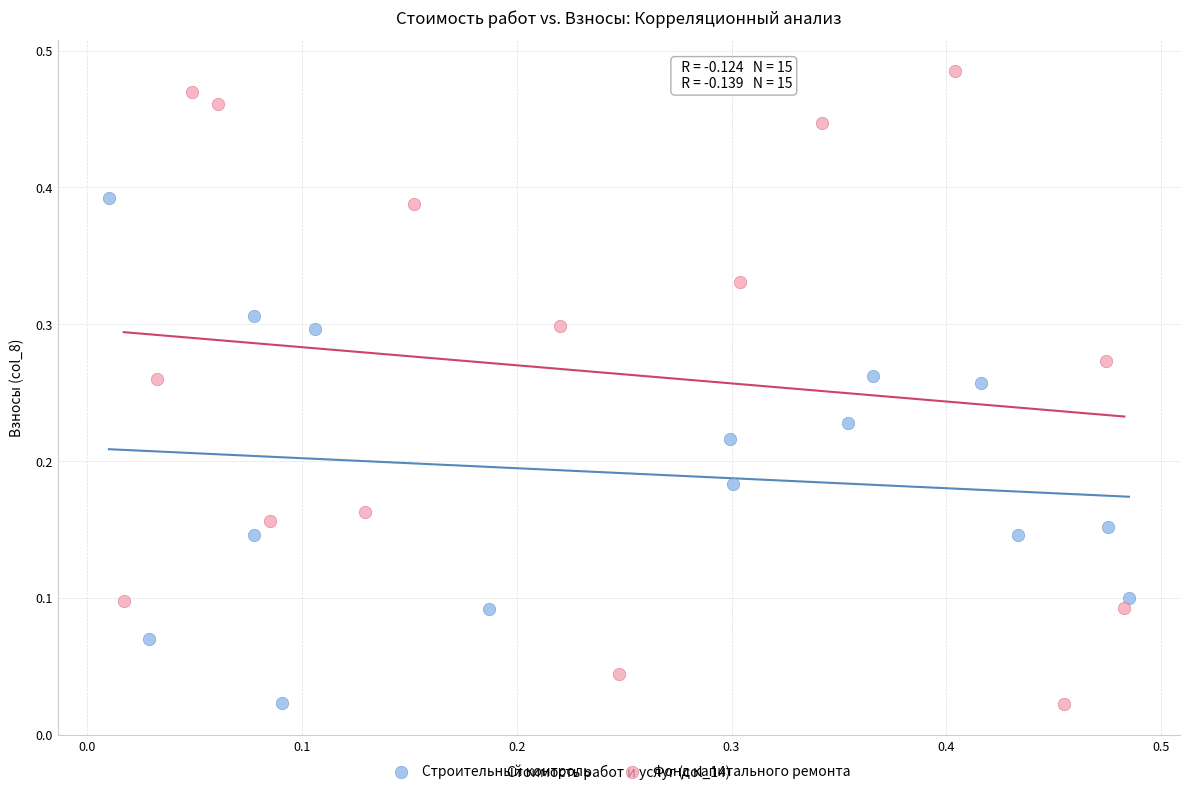

Which series reaches the maximum Y coordinate?

Фонд капитального ремонта